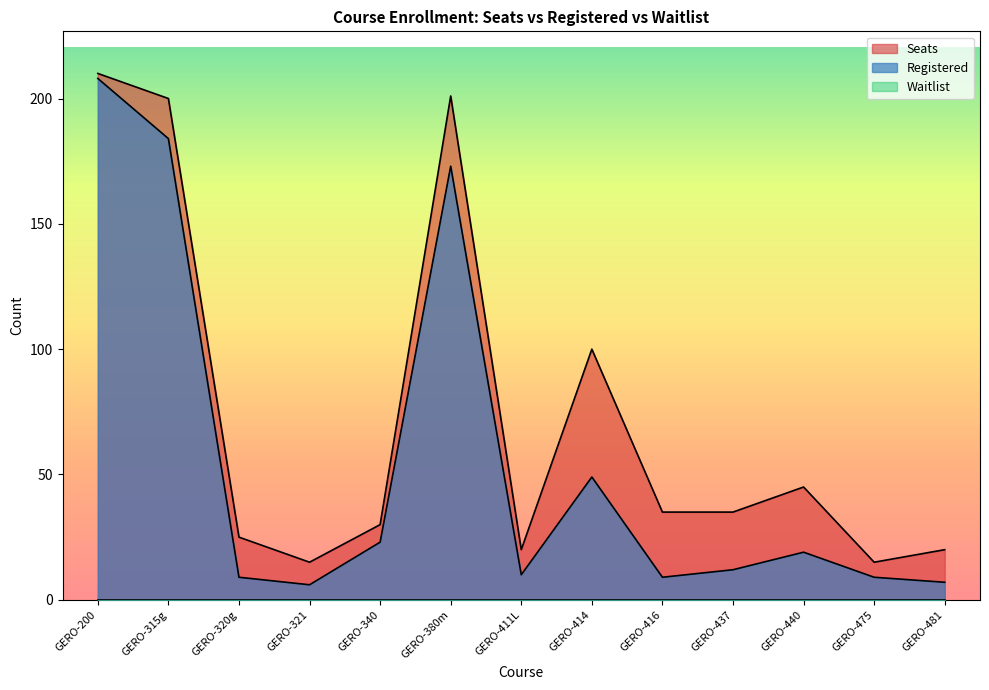

Is the value of Seats at GERO-416 greater than the value of Registered at GERO-315g?

No